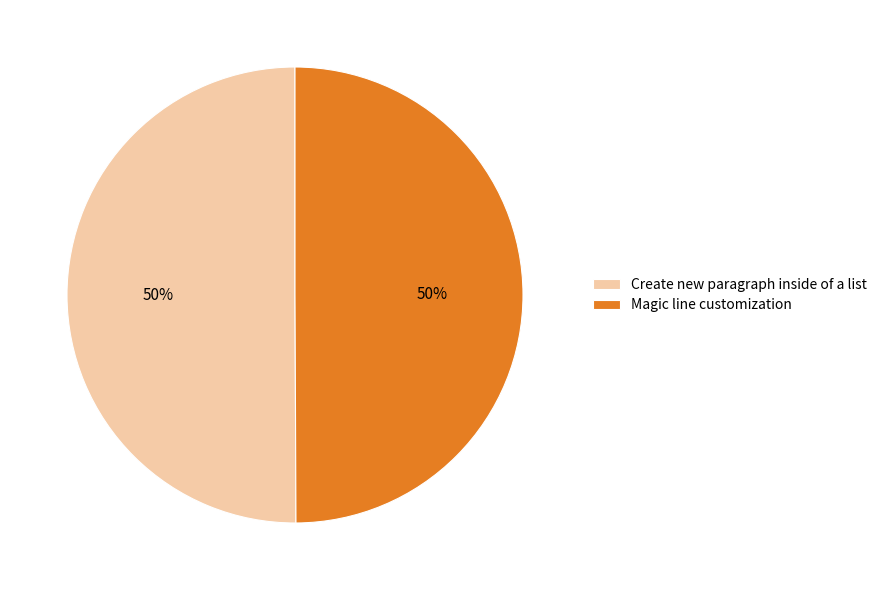

Combined, do Create new paragraph inside of a list and Magic line customization account for over 50%?

Yes